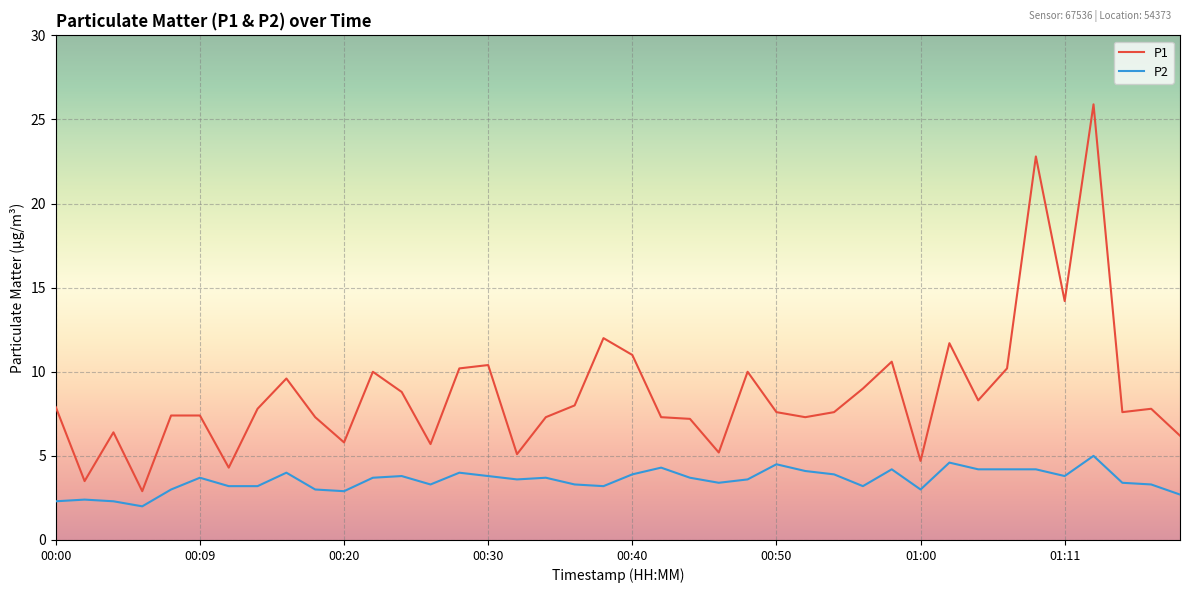

True or false: P1 and P2 cross at least once.

False